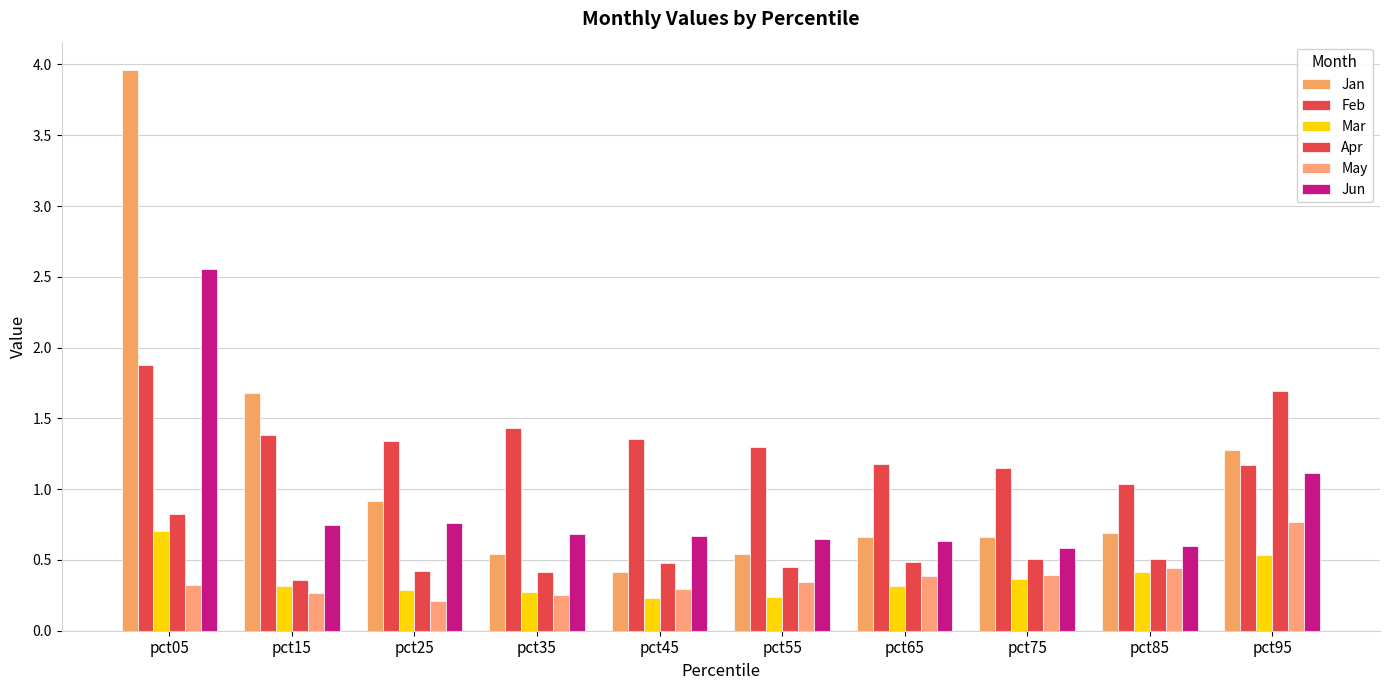

How many series are shown in this chart?

6